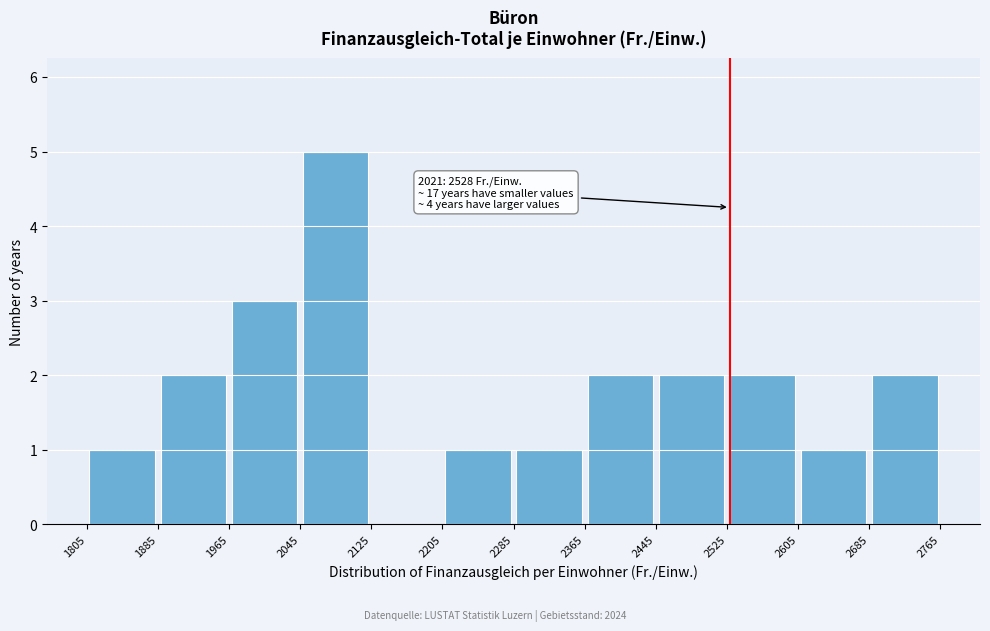

Which range on the x-axis has the tallest bar?

2045 to 2125